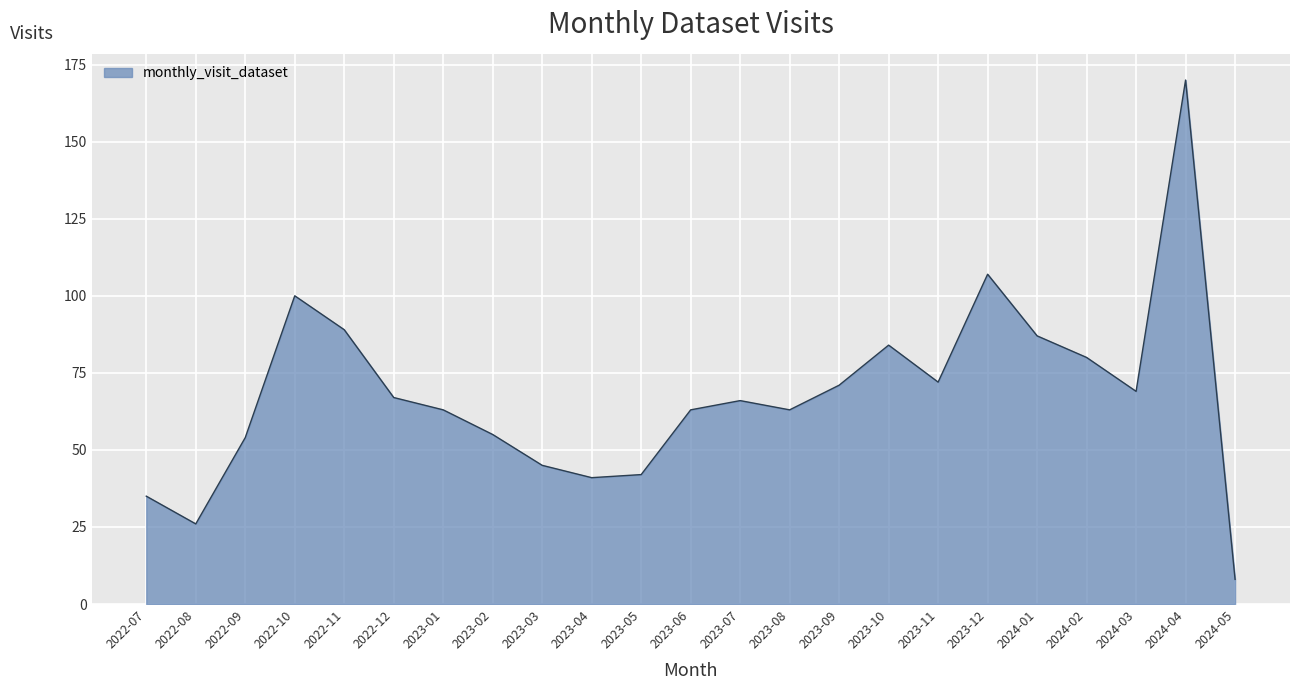

How many series are shown in this chart?

1